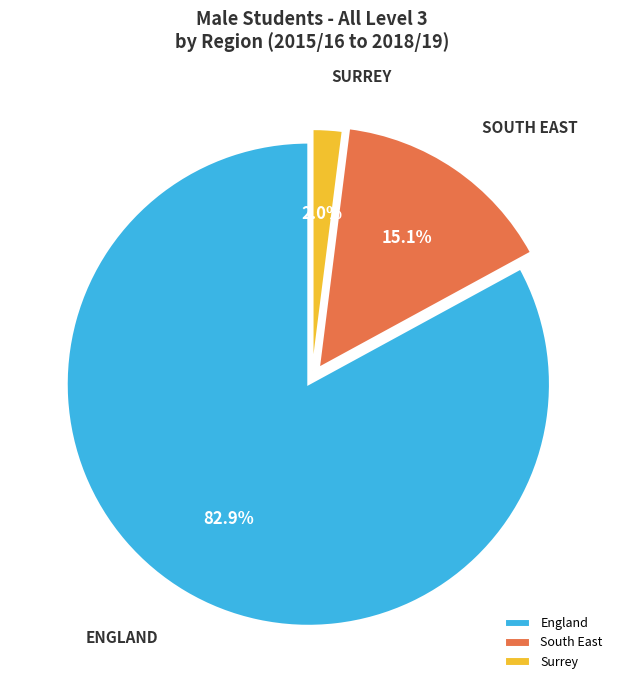

To the nearest percent, what is the average slice percentage?

33%